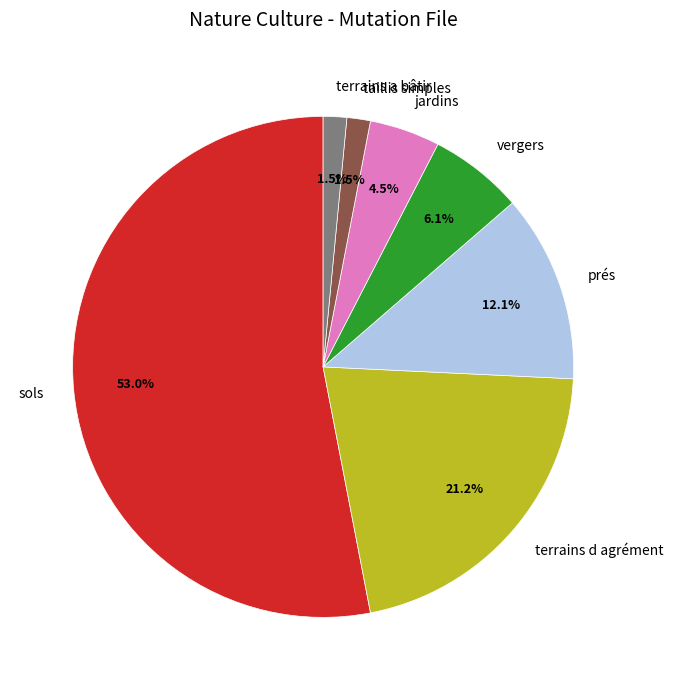

Which slice is the largest?

sols